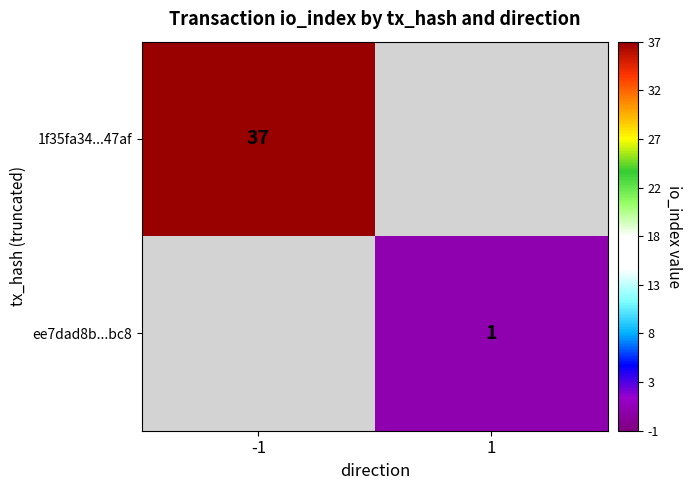

Is it true that ee7dad8b...bc8 equals 0 at 1?

False